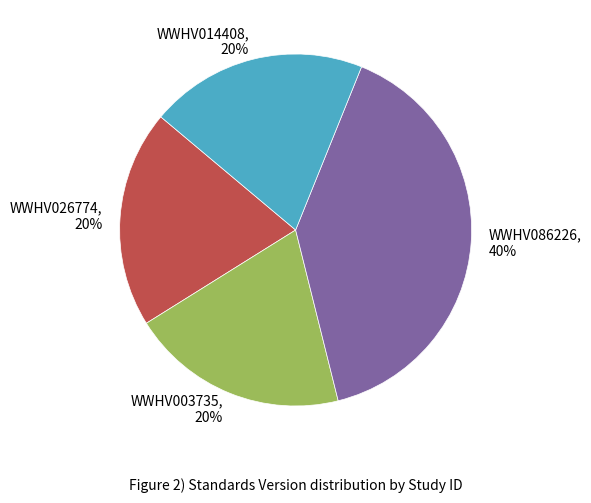

To the nearest percent, what is the difference between the largest and smallest slice percentages?

20%